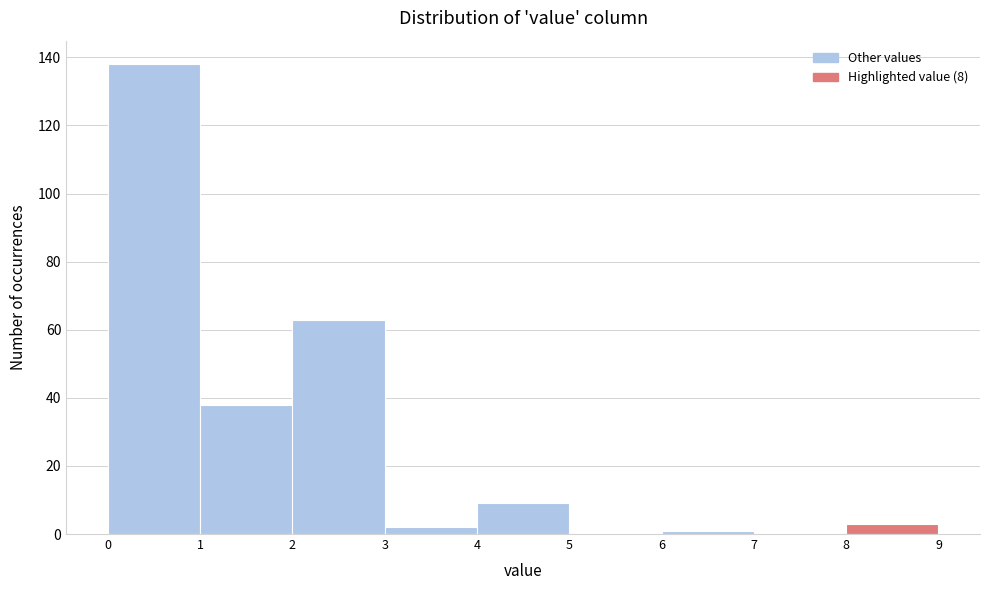

Reading left to right, transcribe this chart: for each bar, give the range it covers on the x-axis and its height. The values are not printed on the chart, so give them approximately, as read against the axis.

0 to 1: 138
1 to 2: 38
2 to 3: 64
3 to 4: 2
4 to 5: 10
5 to 6: 0
6 to 7: under 2
7 to 8: 0
8 to 9: 4